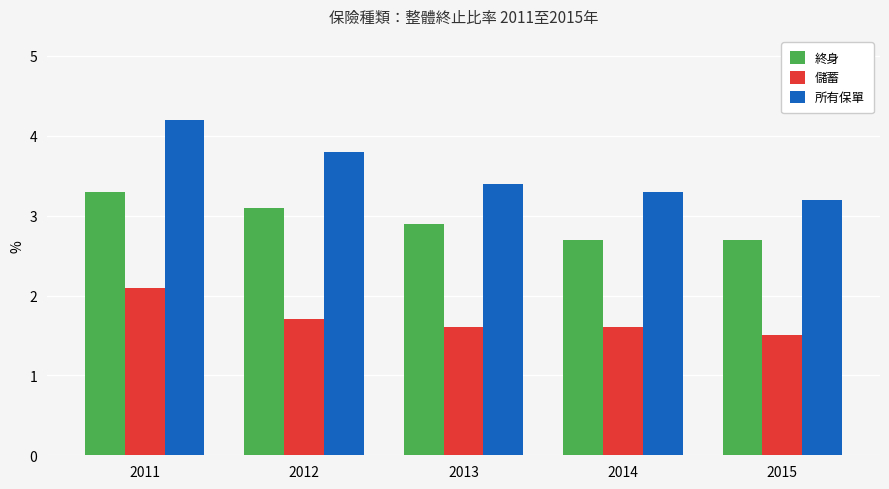

What is the total value across all series at 2015?

7.4